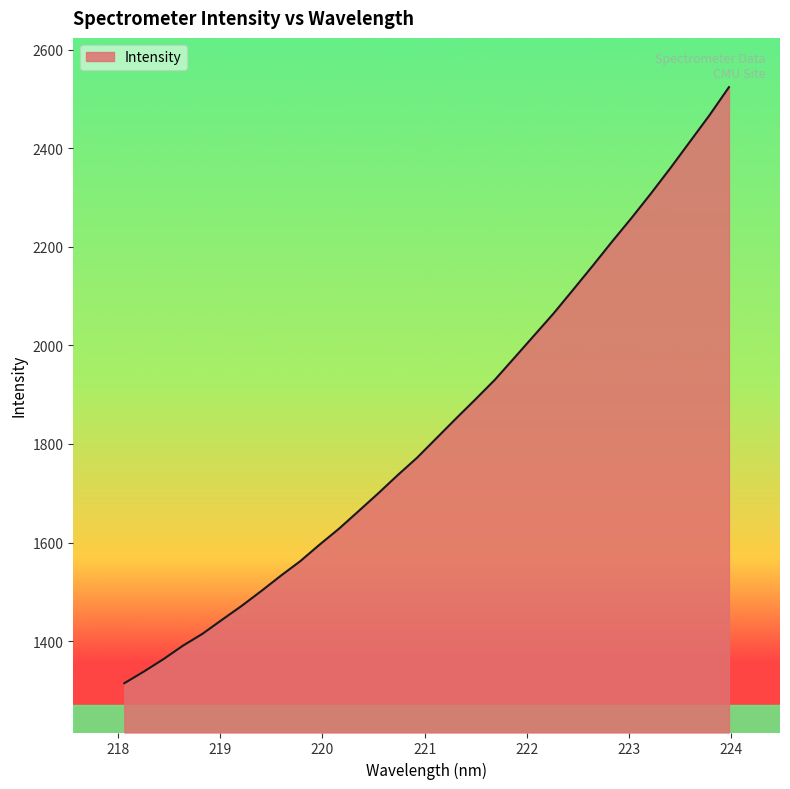

What is the maximum value shown in the chart?

2523.7